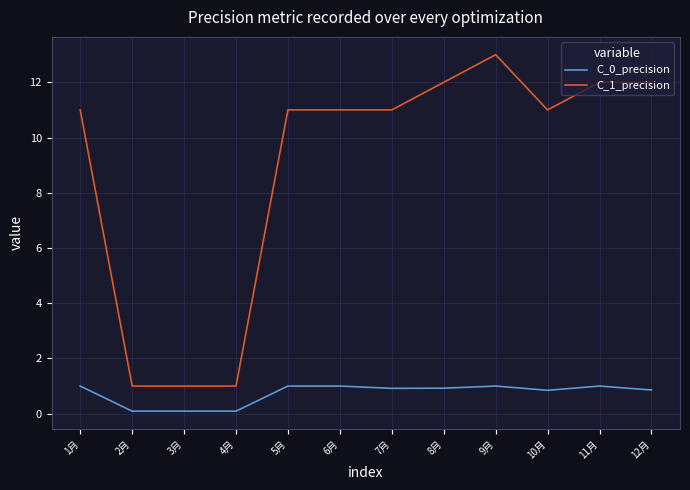

What is the sum of the C_1_precision values at 12月 and 3月?

13.0